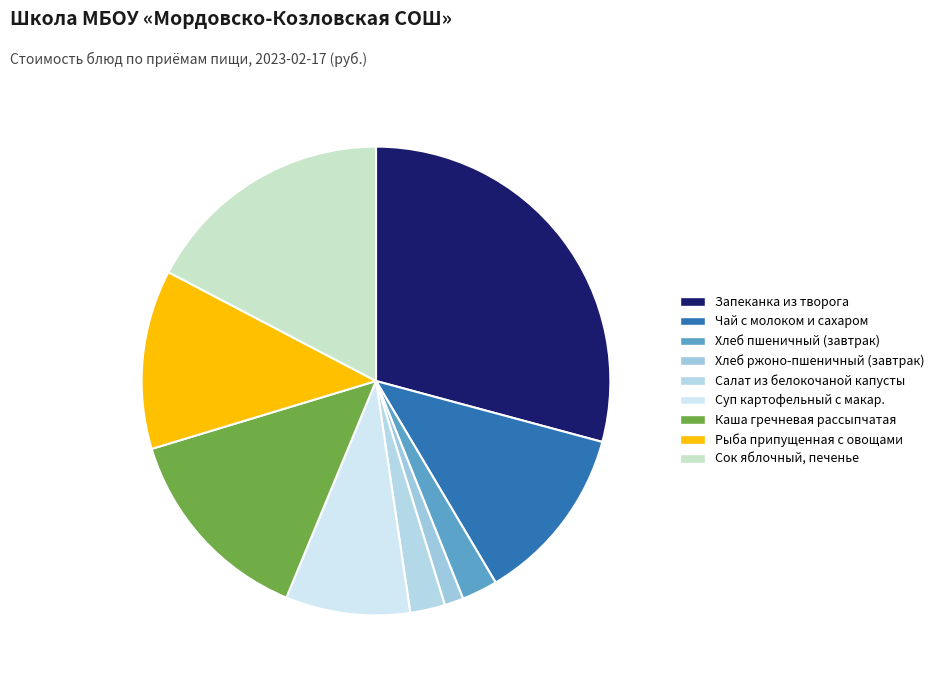

How many slices are in this pie chart?

9